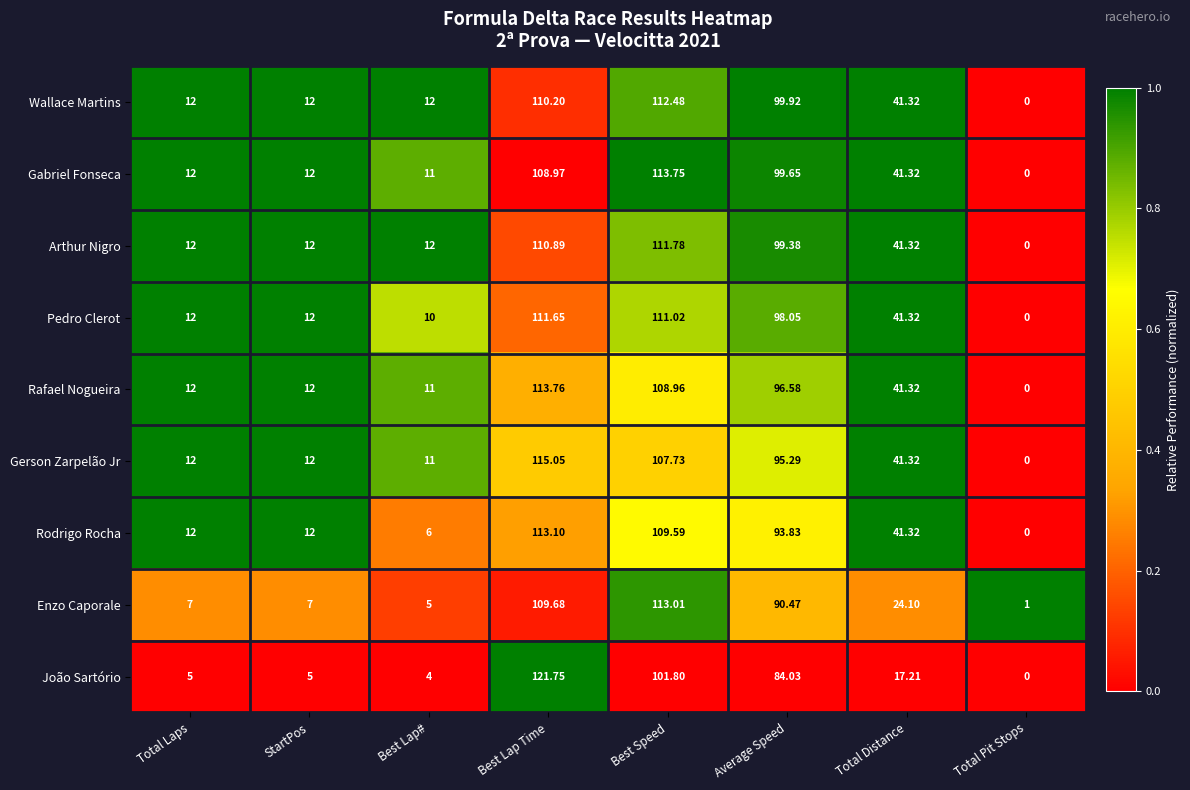

Which label corresponds to the smallest value in the chart?

Total Pit Stops